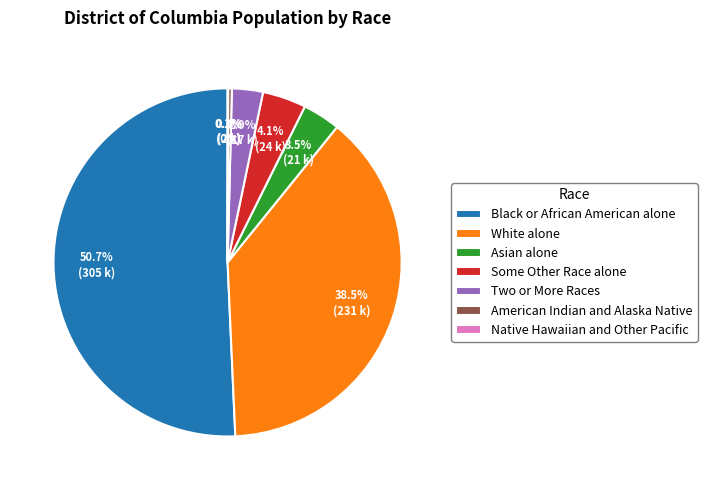

Which category has the biggest portion of the pie?

Black or African American alone